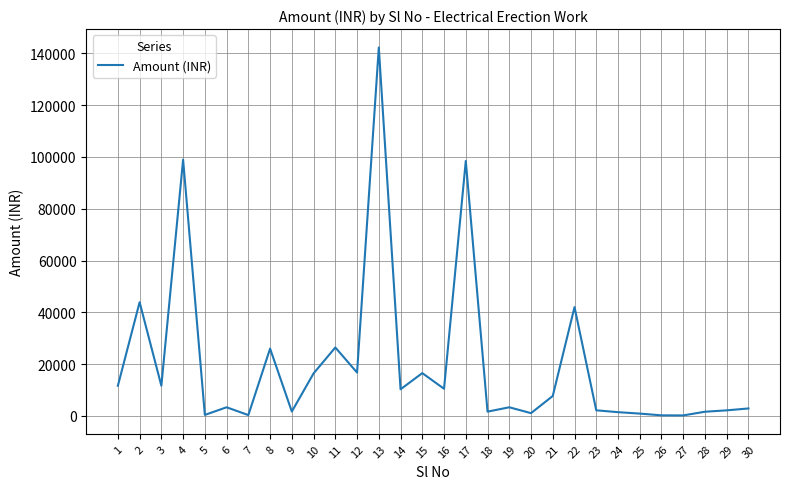

What is the maximum value shown in the chart?

142304.0